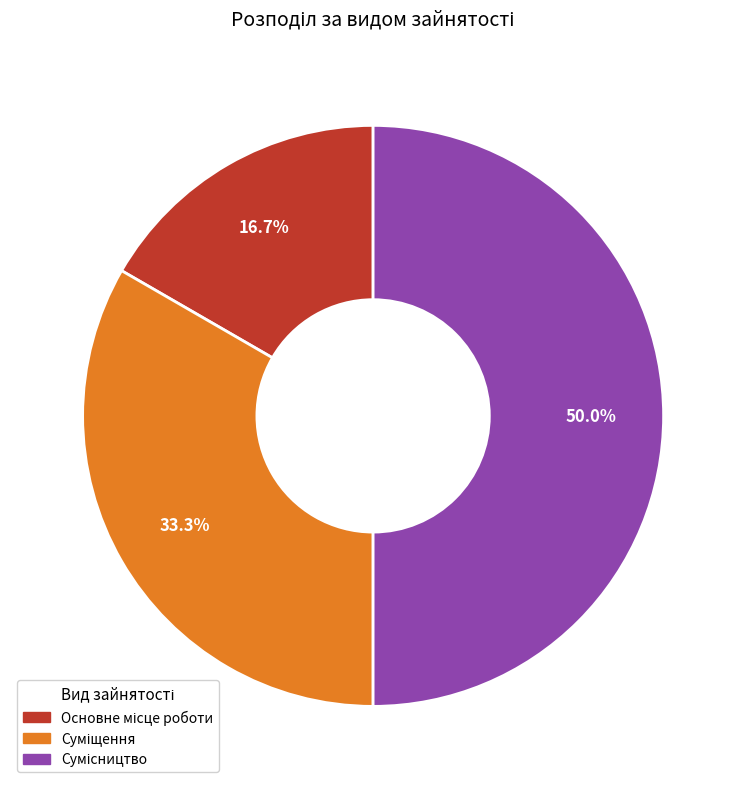

What is the ratio of the value at Сумісництво to the value at Основне місце роботи?

3.0